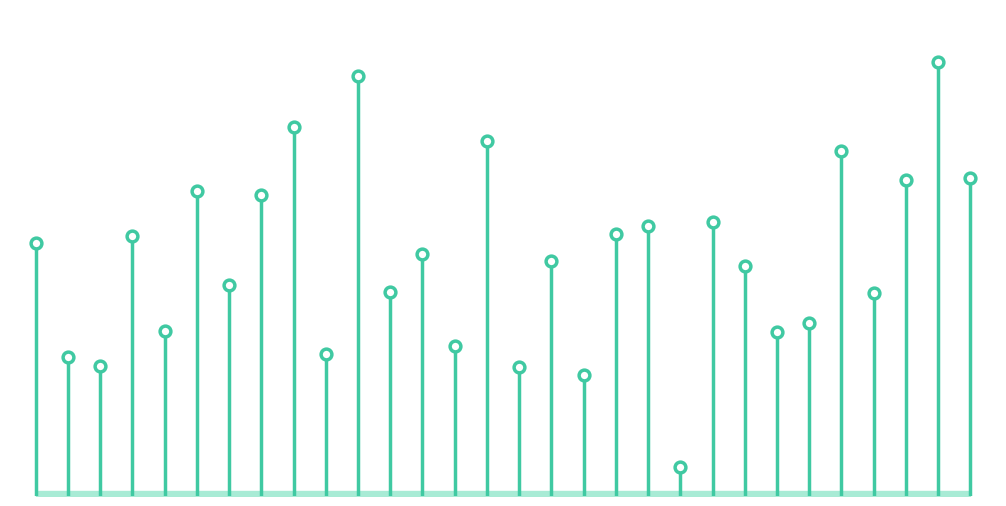

What is the ratio of the value at 22 to the value at 26?

1.1